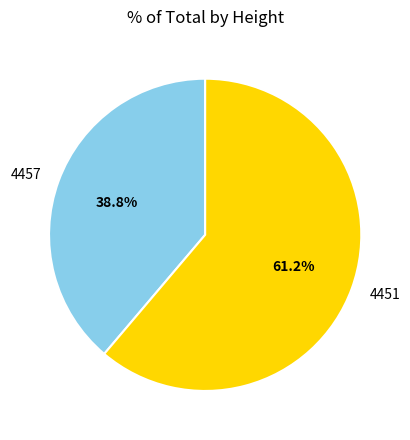

Rank the categories by value from highest to lowest.

4451, 4457